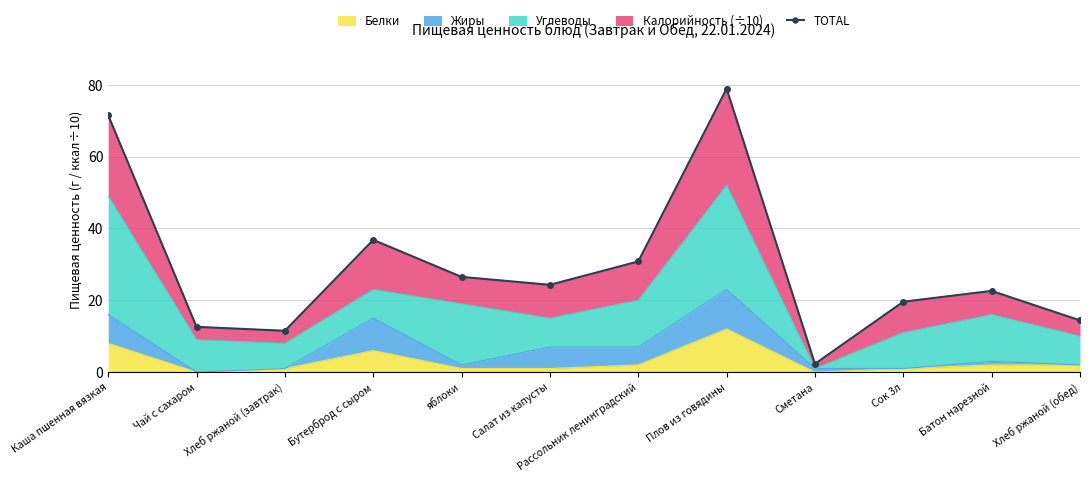

How many points are lower than both their immediate neighbors (excluding endpoints)?

3